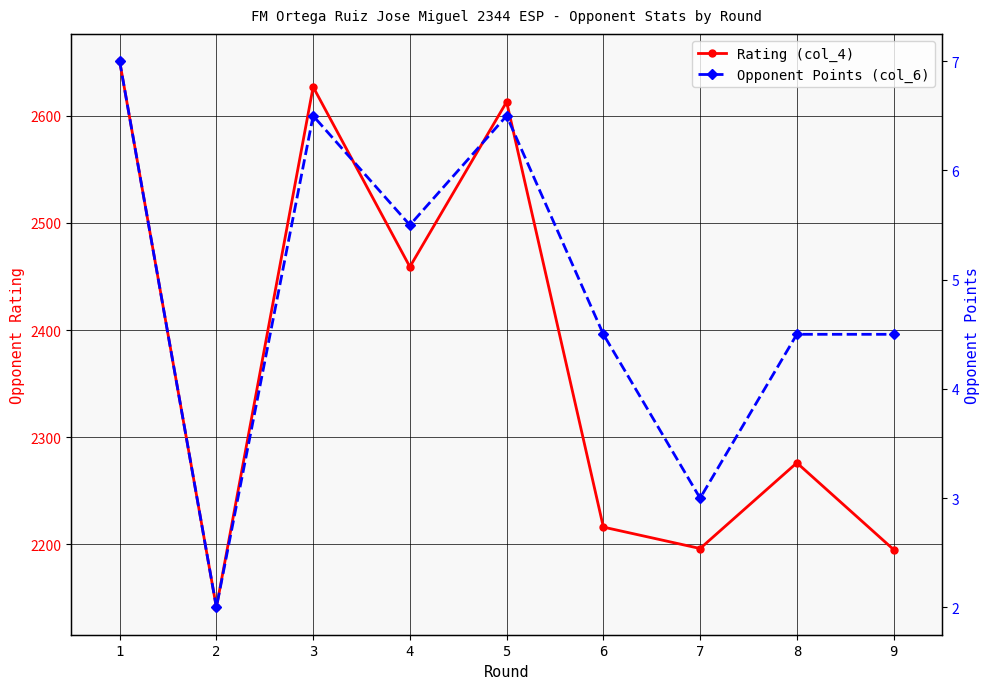

Is it true that Opponent Points (col_6) equals 7.2 at 9?

False